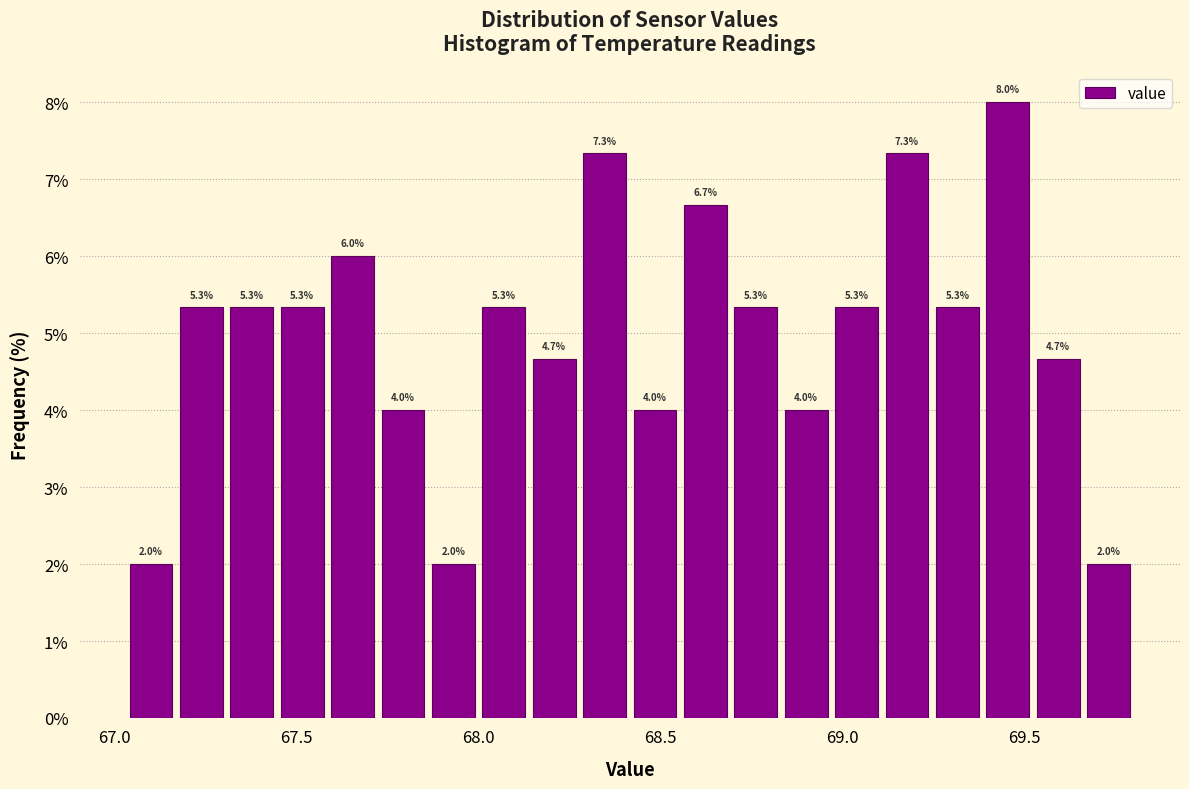

Around what value on the x-axis is the tallest bar? Give the approximate position of its centre, as read against the axis.

69.45